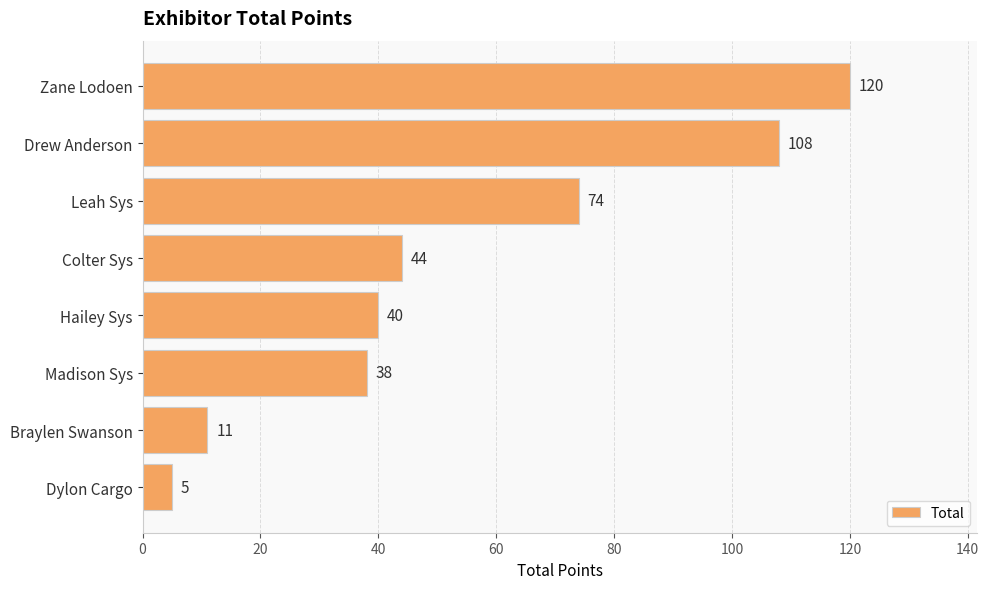

What value does the data have at Colter Sys, to the nearest 10?

40